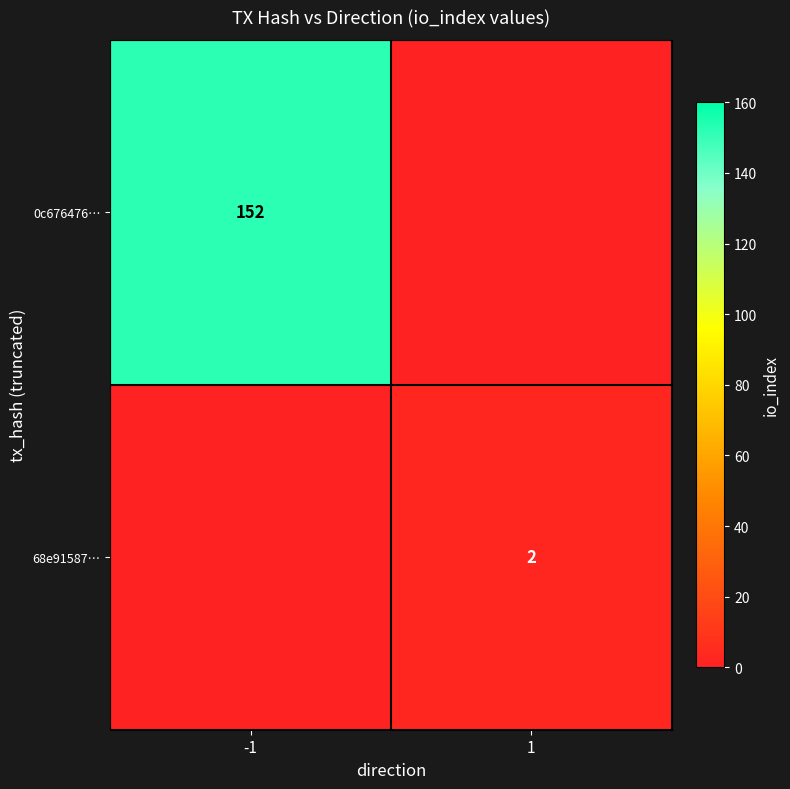

True or false: 68e91587… has a value of 1 at 1.

False